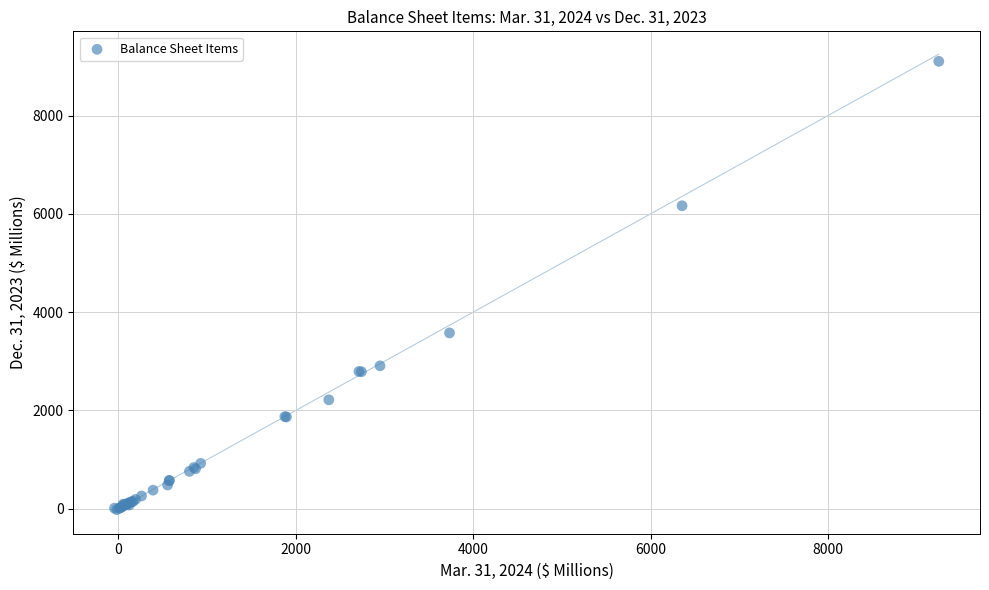

What Y value in the scatter plot is closest to 4541?

3576.4